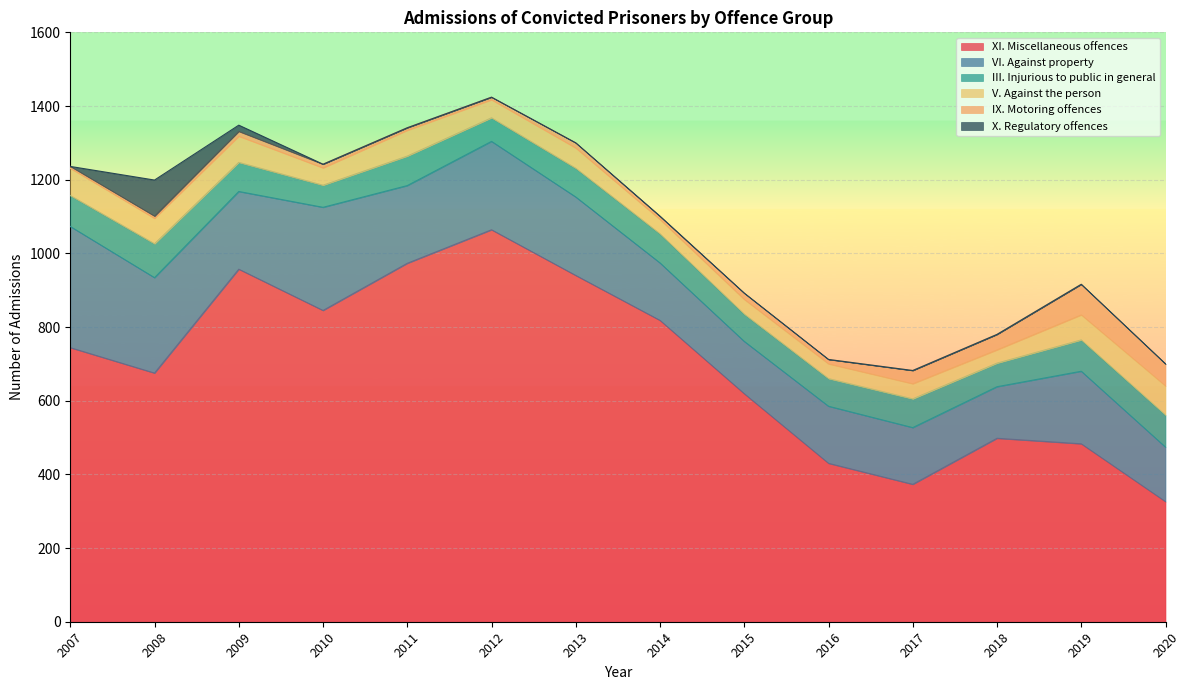

How many interior local peaks does the X. Regulatory offences series have?

2